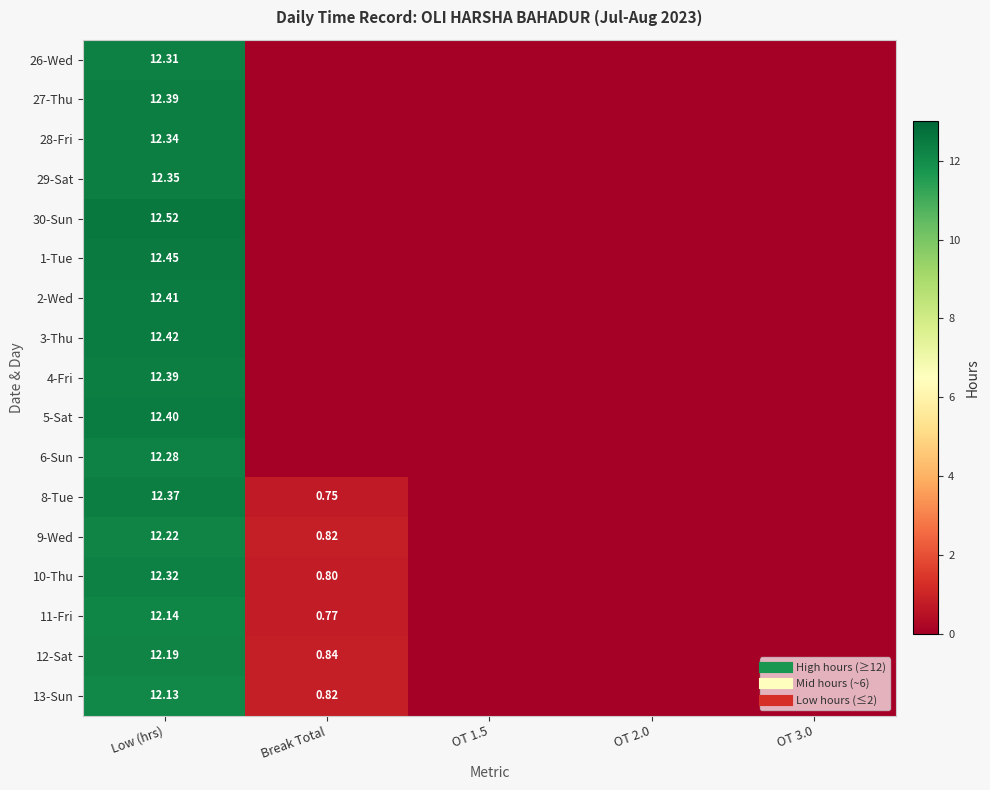

Which has a higher value, OT 1.5 or OT 3.0?

OT 1.5